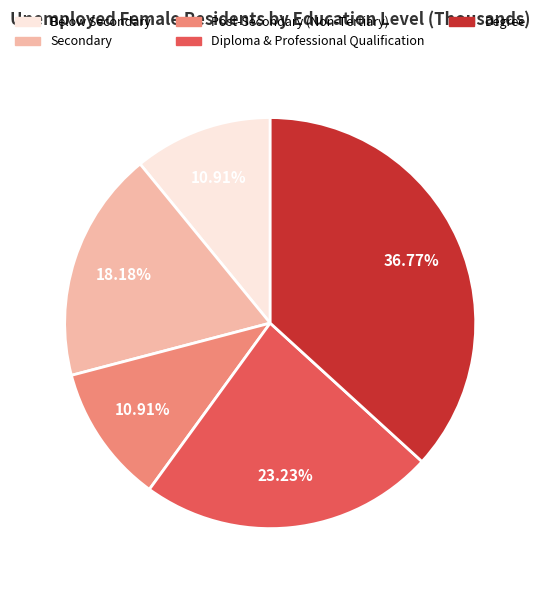

How many segments does this pie chart have?

5